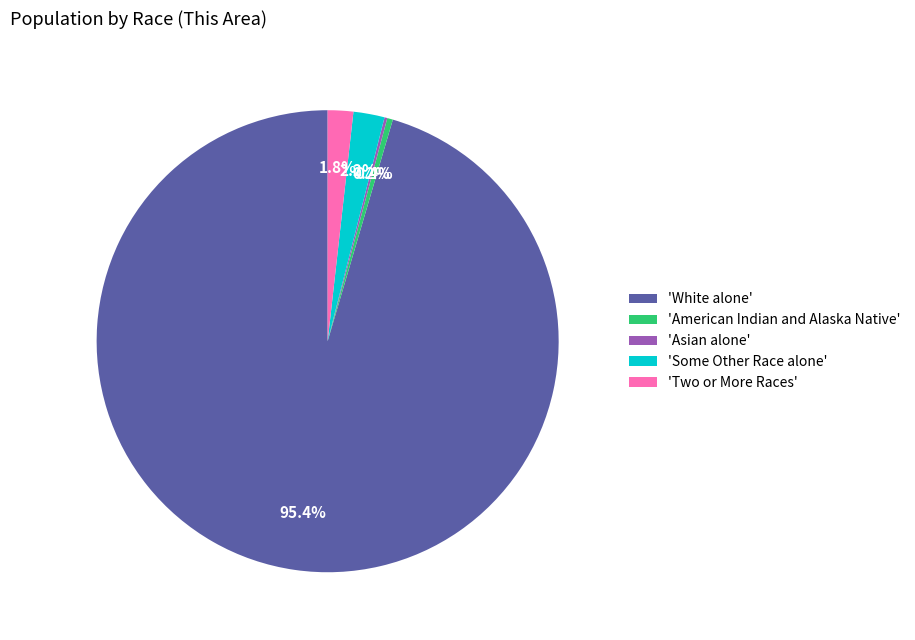

How much of the chart is everything except 'Some Other Race alone'?

97.8%